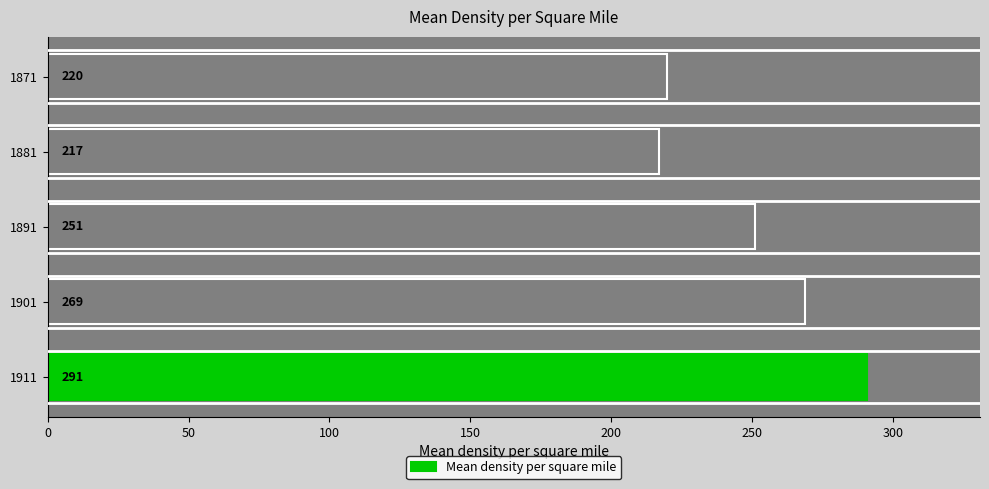

What is the change in value from 1891 to 1871?

-31